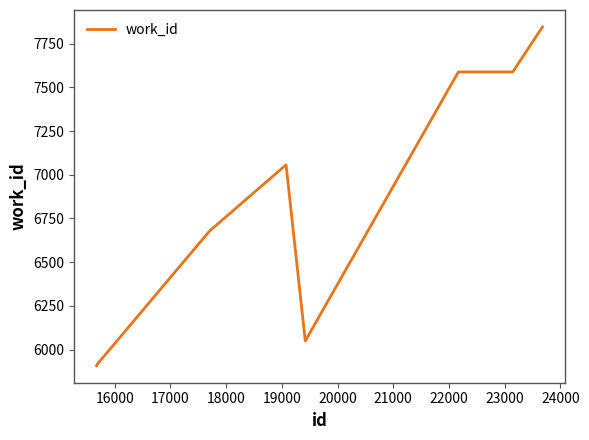

What is the difference between the maximum and minimum values?

1937